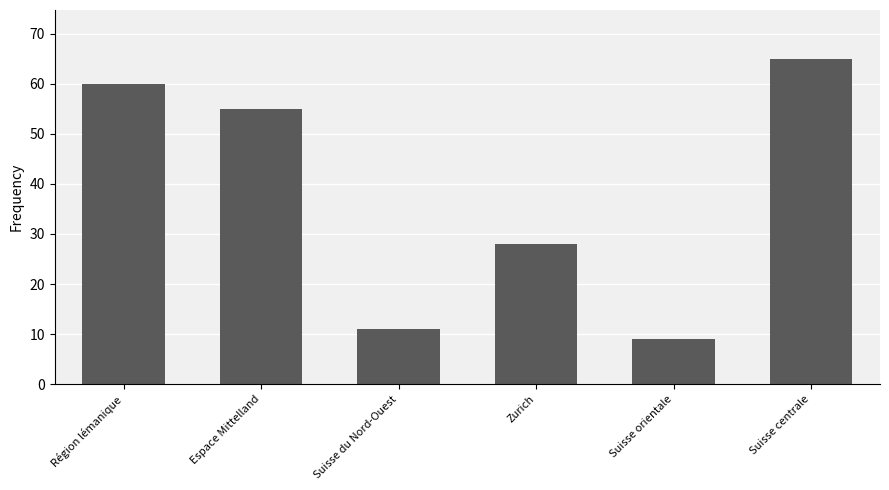

Between Région lémanique and Espace Mittelland, which is larger?

Région lémanique